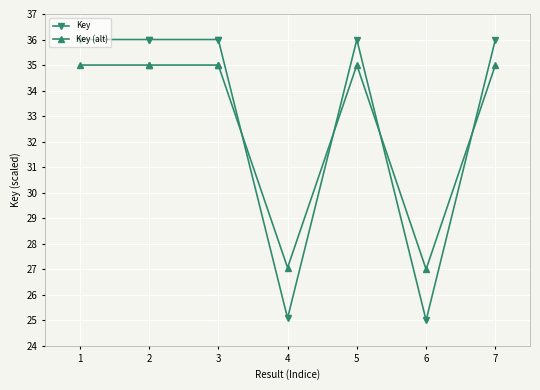

In Key (alt), how many points are higher than both neighbors (excluding endpoints)?

1